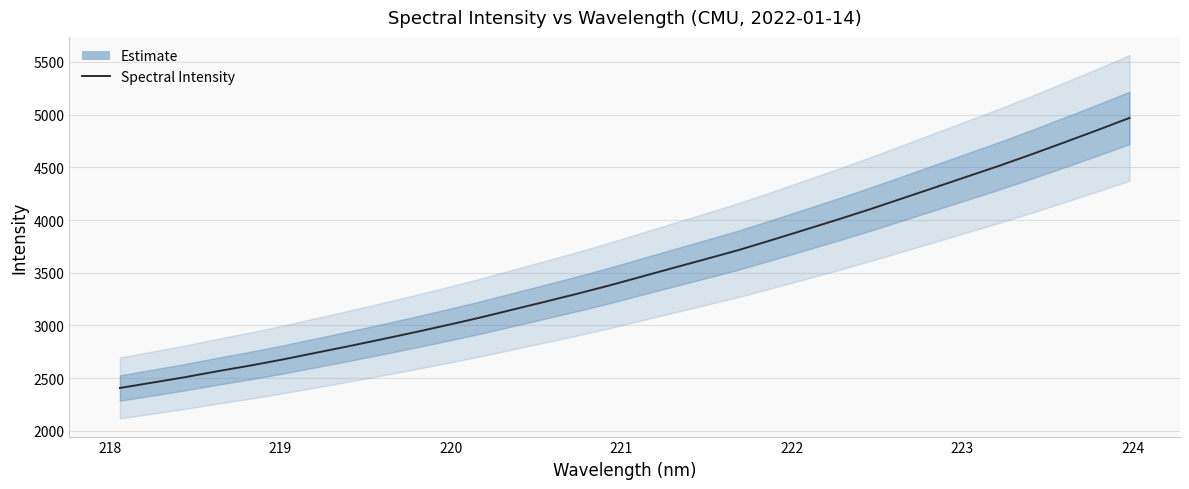

What is the smallest value displayed?

2406.7